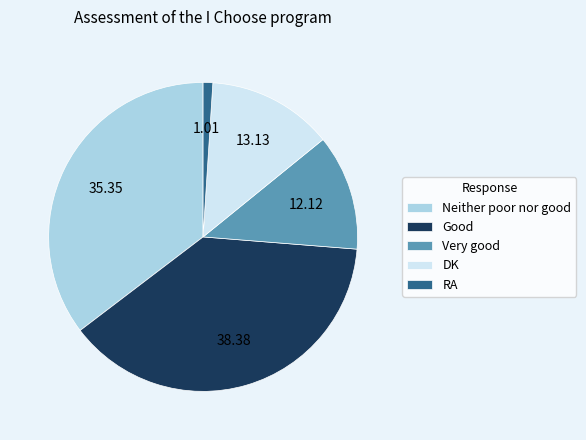

Between RA and DK, which is larger?

DK